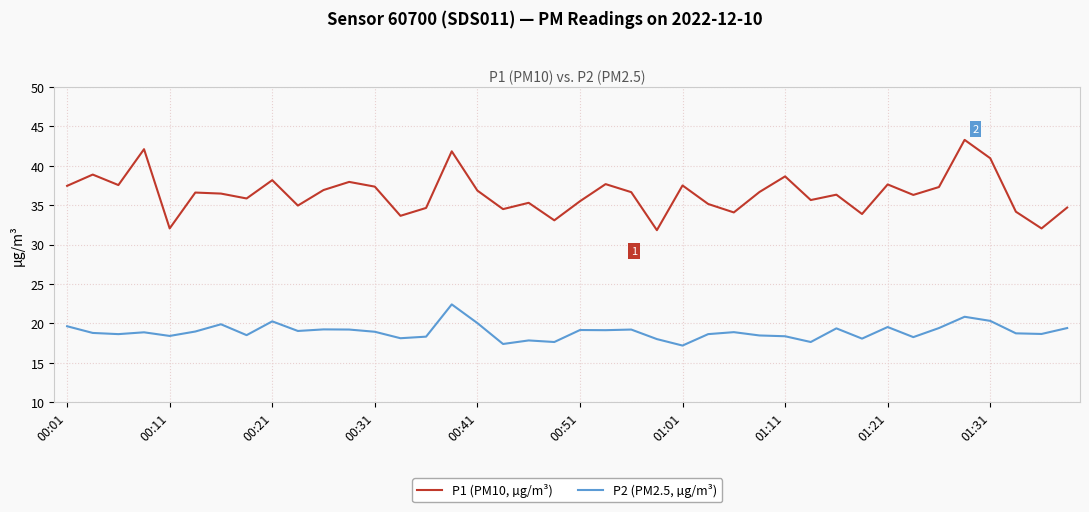

What is the difference between the maximum and minimum values in the P2 (PM2.5, µg/m³) series?

5.2